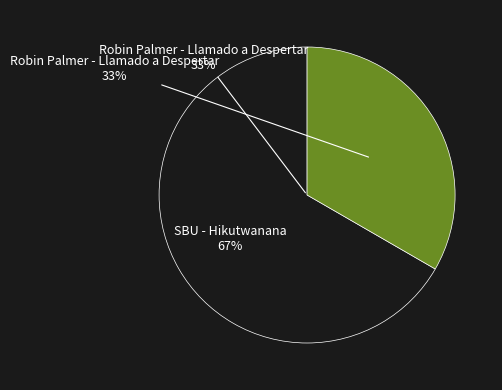

To the nearest percent, what is the average slice percentage?

50%